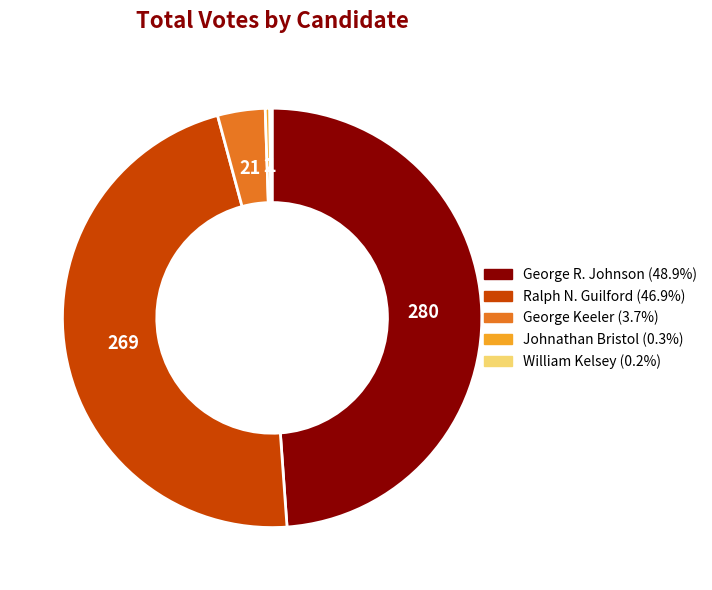

Is there a majority slice in this chart?

No